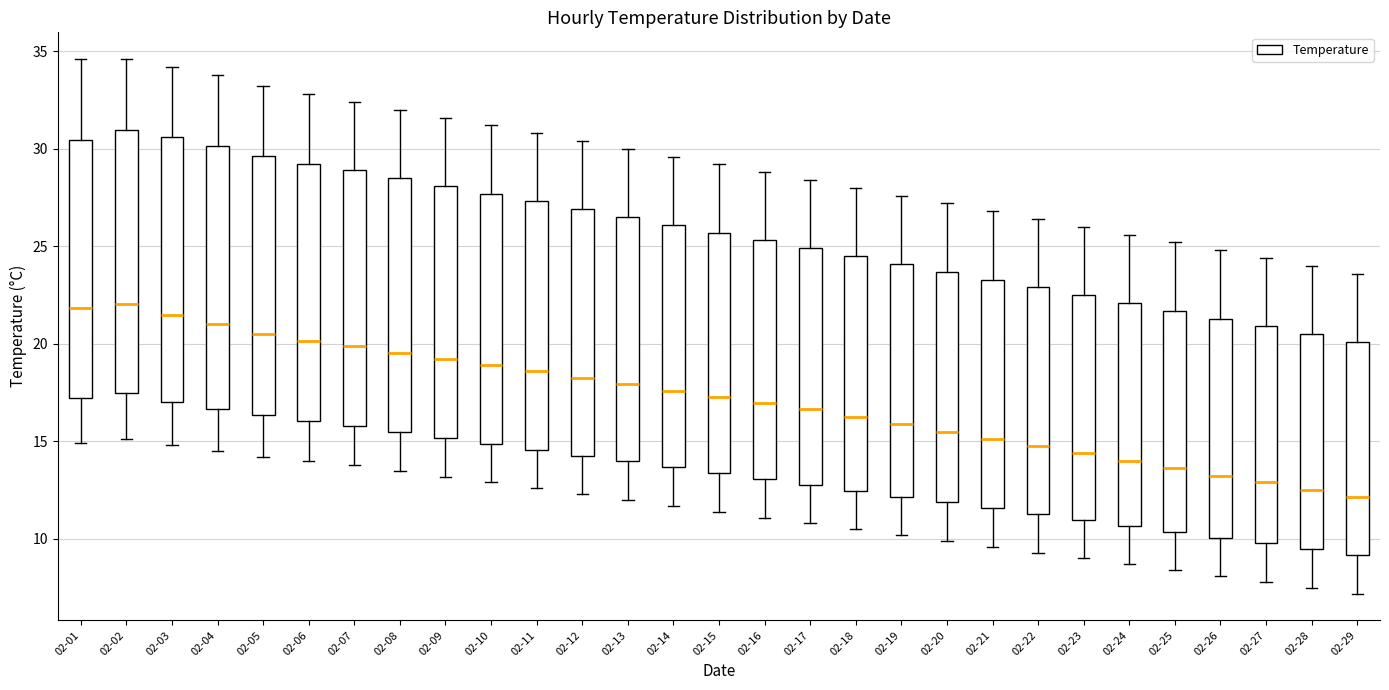

Reading left to right, read every box against the y-axis: the position of its median line, the range the box covers, and the ends of its whiskers. The values are not printed on the chart, so give them approximately, as read against the axis.

02-01: median 22.0, box 17.5 to 30.5, whiskers 15.0 to 34.5
02-02: median 22.0, box 17.5 to 31.0, whiskers 15.0 to 34.5
02-03: median 21.5, box 17.0 to 30.5, whiskers 15.0 to 34.0
02-04: median 21.0, box 16.5 to 30.0, whiskers 14.5 to 34.0
02-05: median 20.5, box 16.5 to 29.5, whiskers 14.0 to 33.0
02-06: median 20.0, box 16.0 to 29.0, whiskers 14.0 to 33.0
02-07: median 20.0, box 16.0 to 29.0, whiskers 14.0 to 32.5
02-08: median 19.5, box 15.5 to 28.5, whiskers 13.5 to 32.0
02-09: median 19.5, box 15.0 to 28.0, whiskers 13.0 to 31.5
02-10: median 19.0, box 15.0 to 27.5, whiskers 13.0 to 31.0
02-11: median 18.5, box 14.5 to 27.5, whiskers 12.5 to 31.0
02-12: median 18.5, box 14.5 to 27.0, whiskers 12.5 to 30.5
02-13: median 18.0, box 14.0 to 26.5, whiskers 12.0 to 30.0
02-14: median 17.5, box 13.5 to 26.0, whiskers 11.5 to 29.5
02-15: median 17.5, box 13.5 to 25.5, whiskers 11.5 to 29.0
02-16: median 17.0, box 13.0 to 25.5, whiskers 11.0 to 29.0
02-17: median 16.5, box 13.0 to 25.0, whiskers 11.0 to 28.5
02-18: median 16.5, box 12.5 to 24.5, whiskers 10.5 to 28.0
02-19: median 16.0, box 12.0 to 24.0, whiskers 10.0 to 27.5
02-20: median 15.5, box 12.0 to 23.5, whiskers 10.0 to 27.0
02-21: median 15.0, box 11.5 to 23.5, whiskers 9.5 to 27.0
02-22: median 15.0, box 11.5 to 23.0, whiskers 9.5 to 26.5
02-23: median 14.5, box 11.0 to 22.5, whiskers 9.0 to 26.0
02-24: median 14.0, box 10.5 to 22.0, whiskers 8.5 to 25.5
02-25: median 13.5, box 10.5 to 21.5, whiskers 8.5 to 25.0
02-26: median 13.5, box 10.0 to 21.5, whiskers 8.0 to 25.0
02-27: median 13.0, box 10.0 to 21.0, whiskers 8.0 to 24.5
02-28: median 12.5, box 9.5 to 20.5, whiskers 7.5 to 24.0
02-29: median 12.0, box 9.0 to 20.0, whiskers 7.0 to 23.5